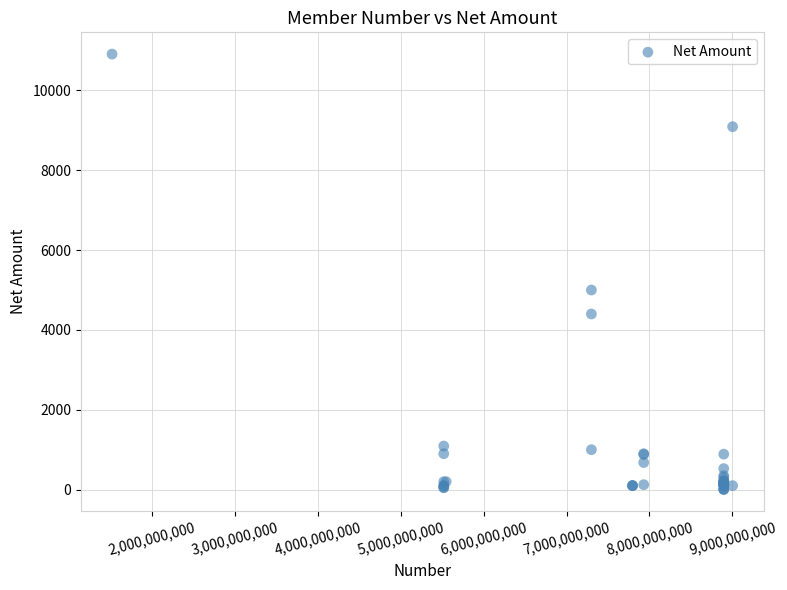

What Y value in the scatter plot is closest to 5457?

5000.0